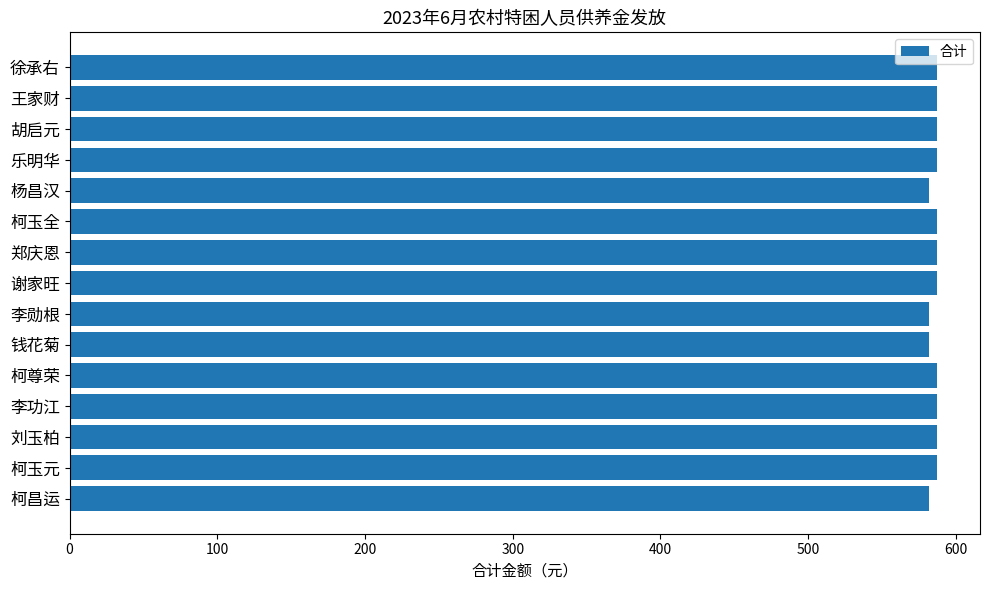

The chart shows a value of 582 at 柯昌运. True or false?

True